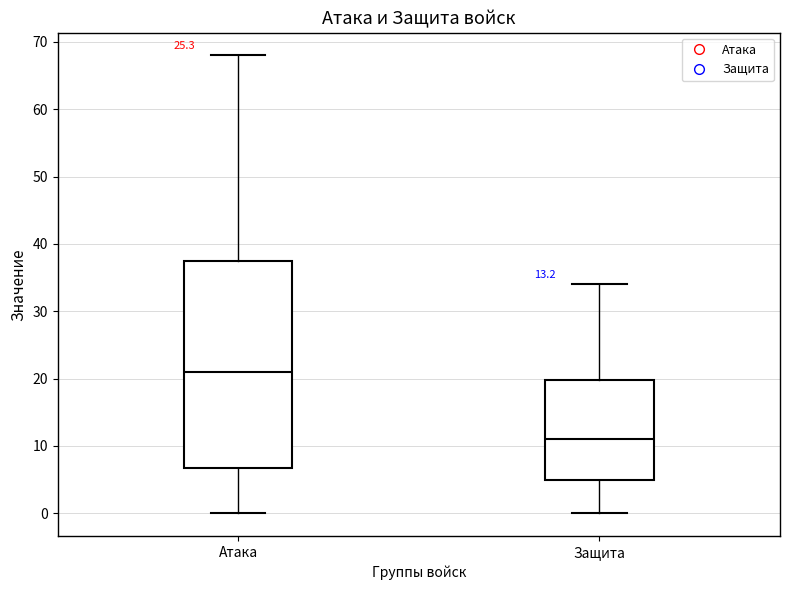

Which box's median line is the highest?

Атака